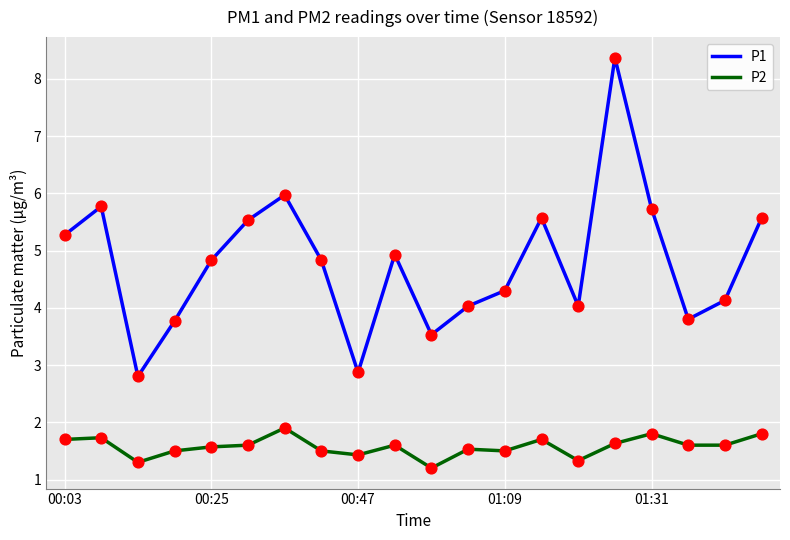

Which series has the largest range (max minus min)?

P1